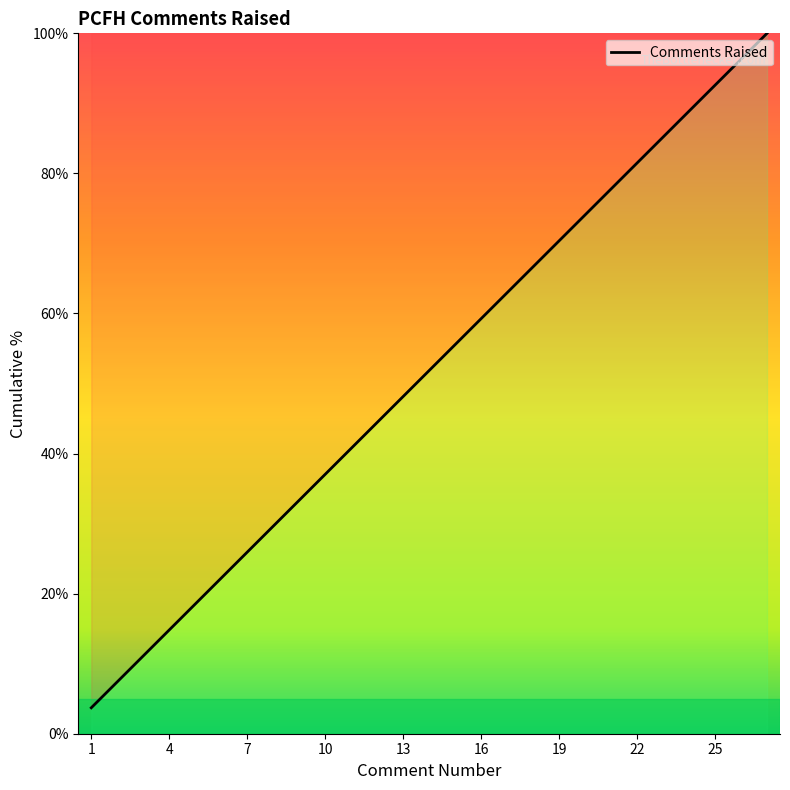

What is the greatest value displayed?

100.0